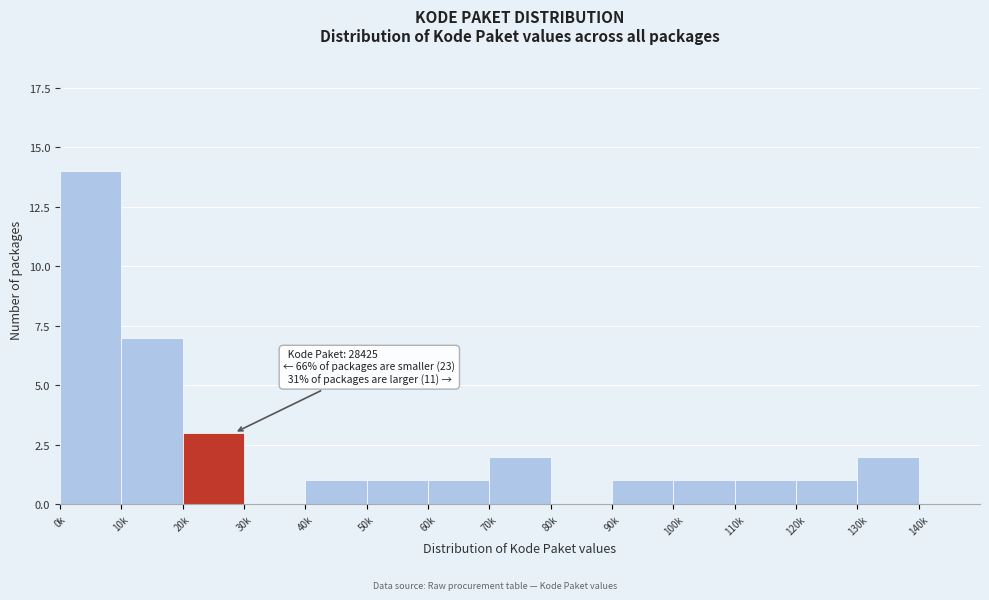

Reading right to left, list all the values displayed in this chart.

140k=0	130k=2	120k=1	110k=1	100k=1	90k=1	80k=0	70k=2	60k=1	50k=1	40k=1	30k=0	20k=3	10k=7	0k=14